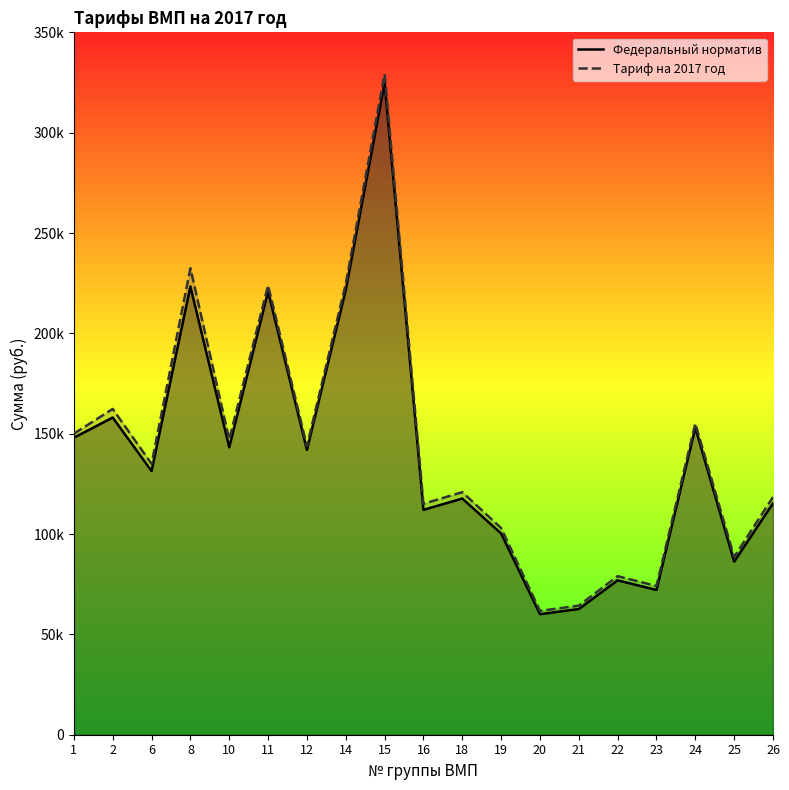

Rank the series by their maximum value, from highest to lowest.

Тариф на 2017 год, Федеральный норматив